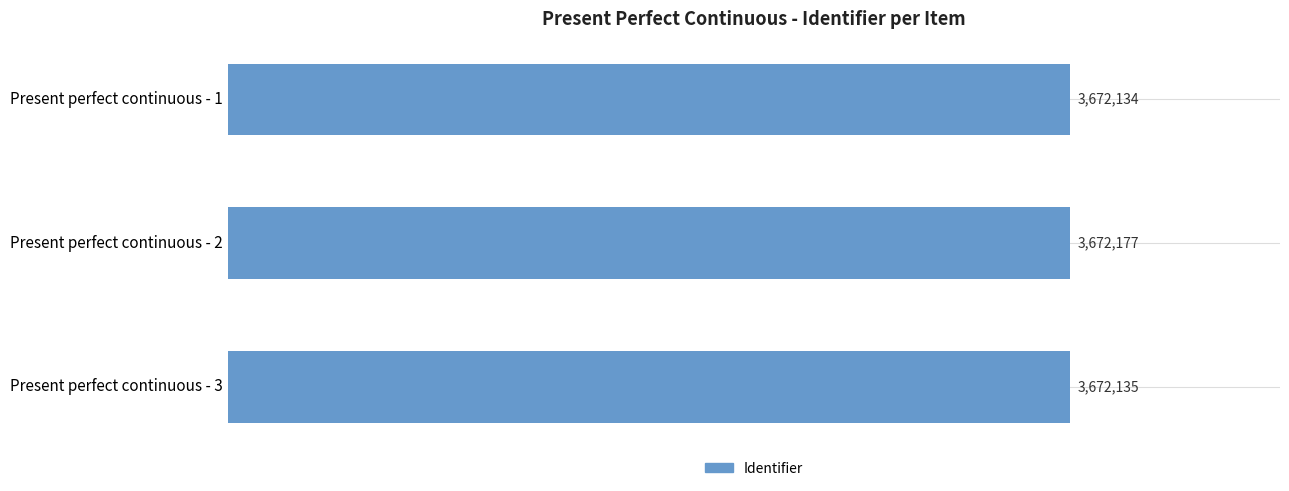

List the labels in order of value, largest first.

Present perfect continuous - 2, Present perfect continuous - 3, Present perfect continuous - 1